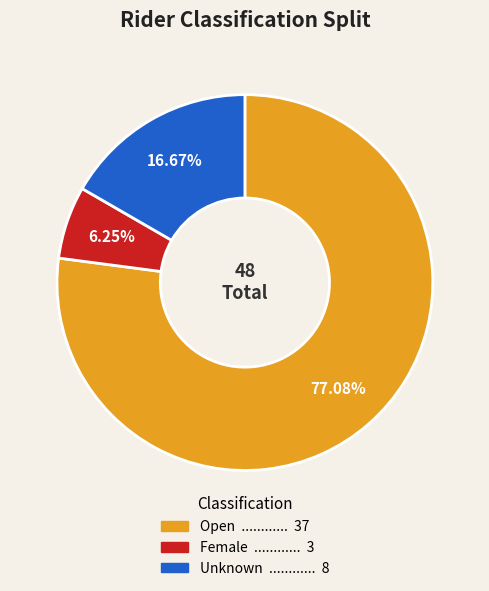

What is the ratio of the value at Unknown to the value at Female?

2.7